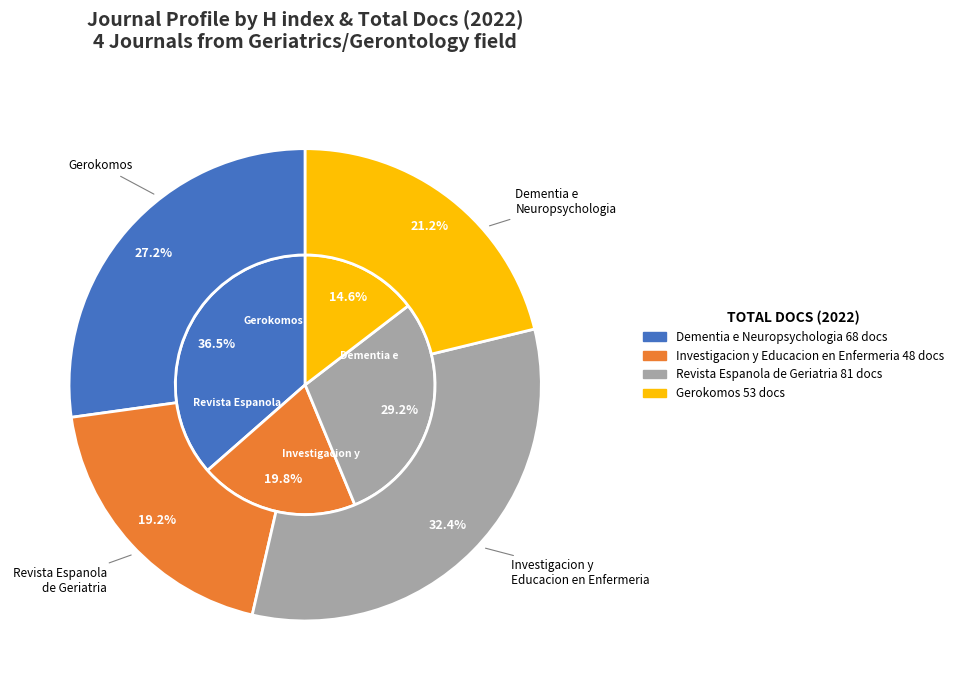

Rank the categories by H index value from highest to lowest.

Dementia e Neuropsychologia, Revista Espanola de Geriatria y Gerontologia, Investigacion y Educacion en Enfermeria, Gerokomos